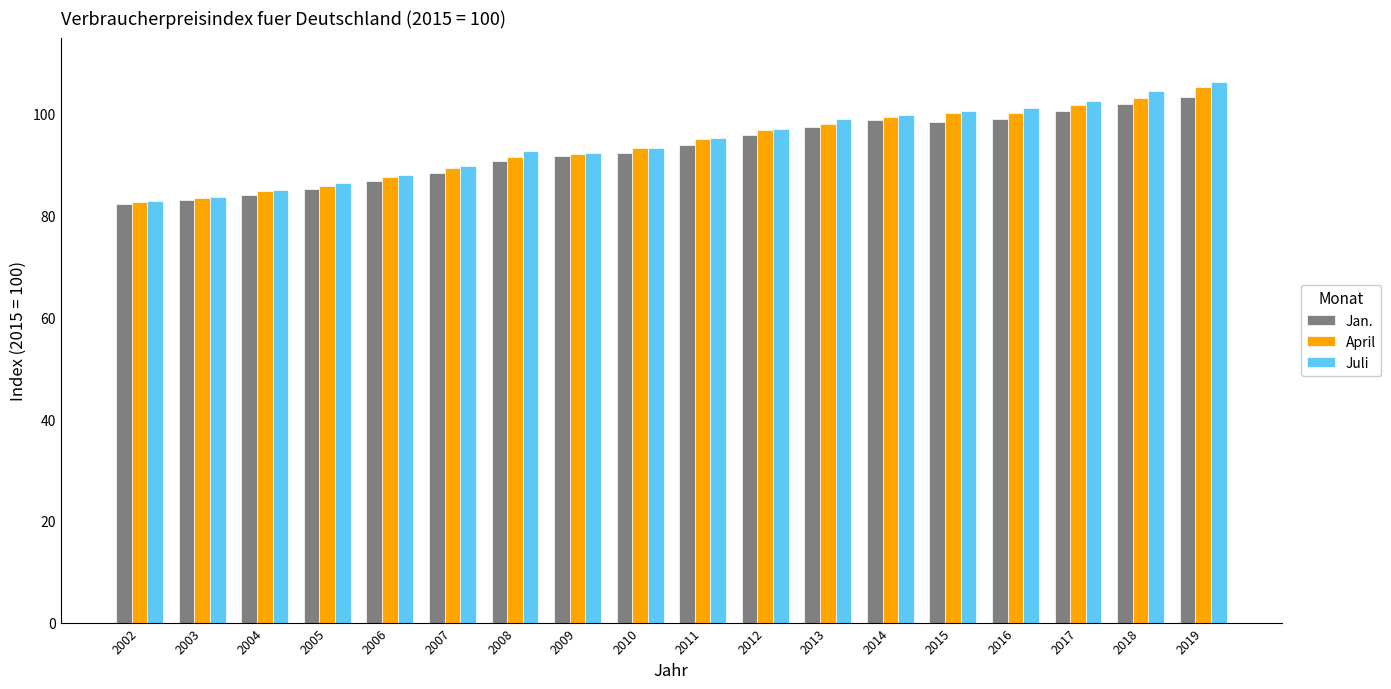

The April series shows 155.8 at 2010. True or false?

False